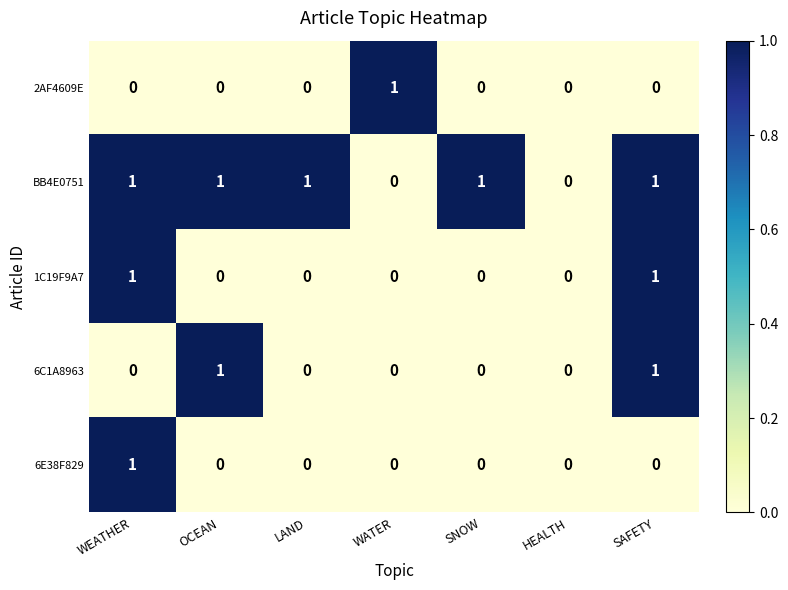

Which series has the largest total across all categories?

BB4E0751